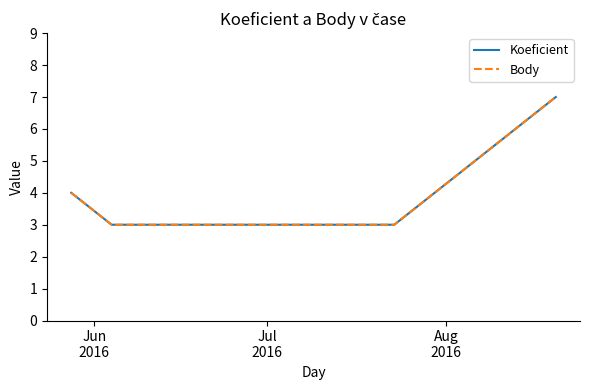

What is the label of the 4th point from the right?

Jun
2016